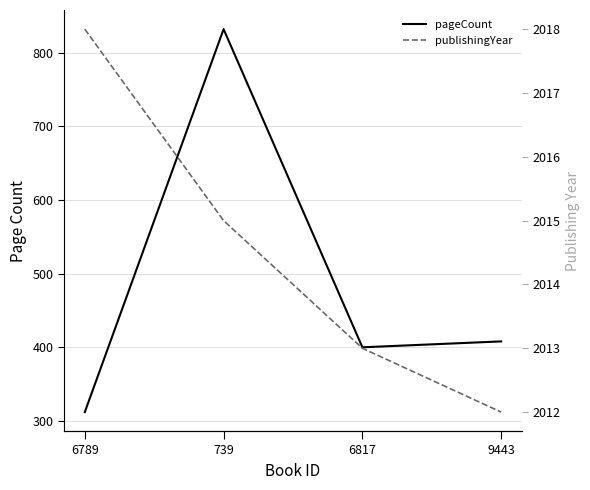

What is the sum of all pageCount values?

1952